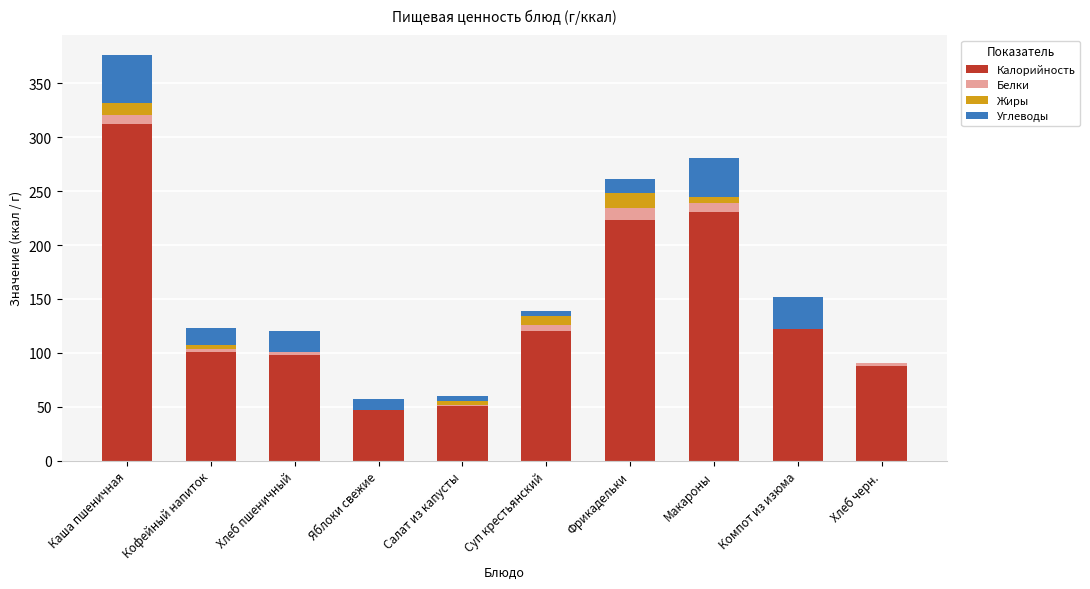

How many series are shown in this chart?

4